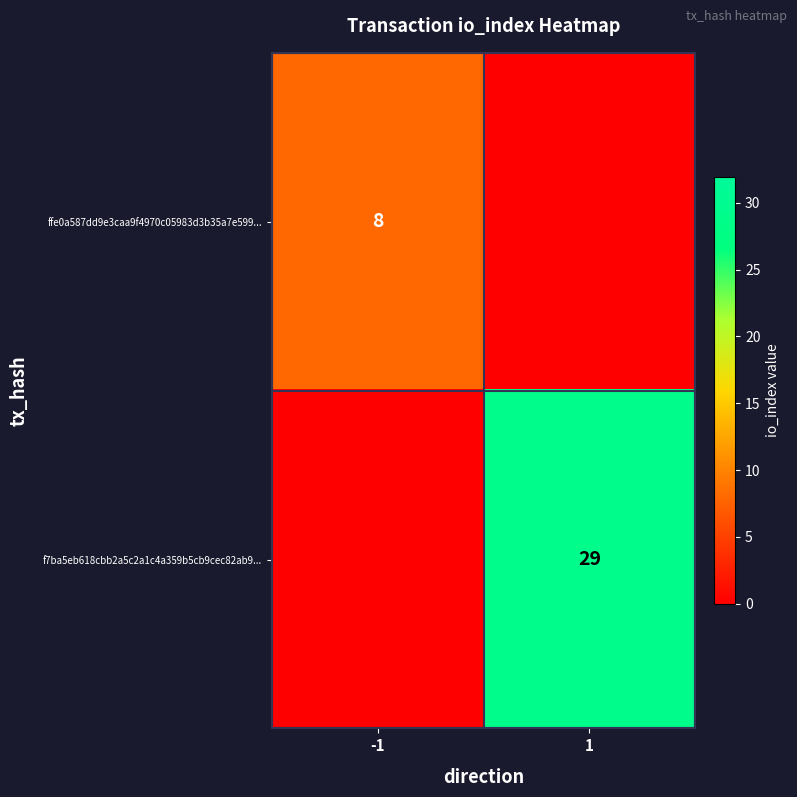

The ffe0a587dd9e3caa9f4970c05983d3b35a7e599... series shows 5 at -1. True or false?

False